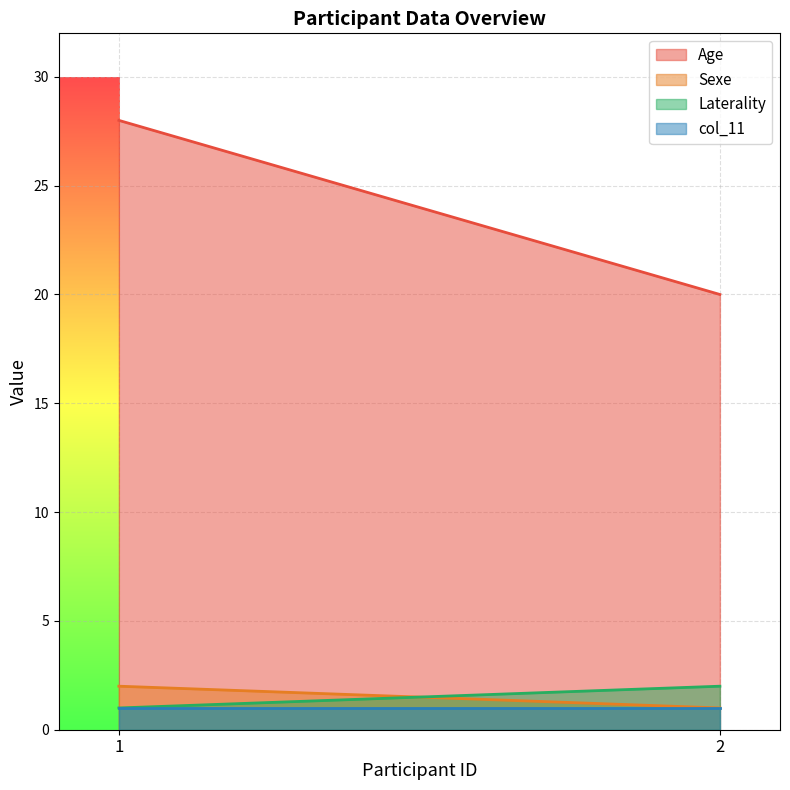

Is the value of Sexe_line at 1 greater than the value of Age_line at 2?

No